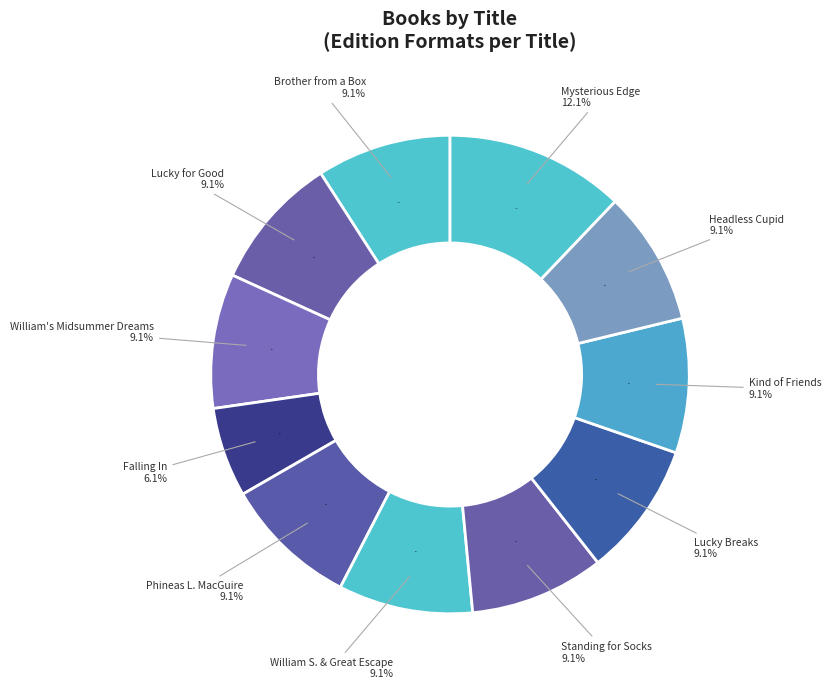

What is the change in value from William's Midsummer Dreams to Mysterious Edge of the Heroic World?

+1